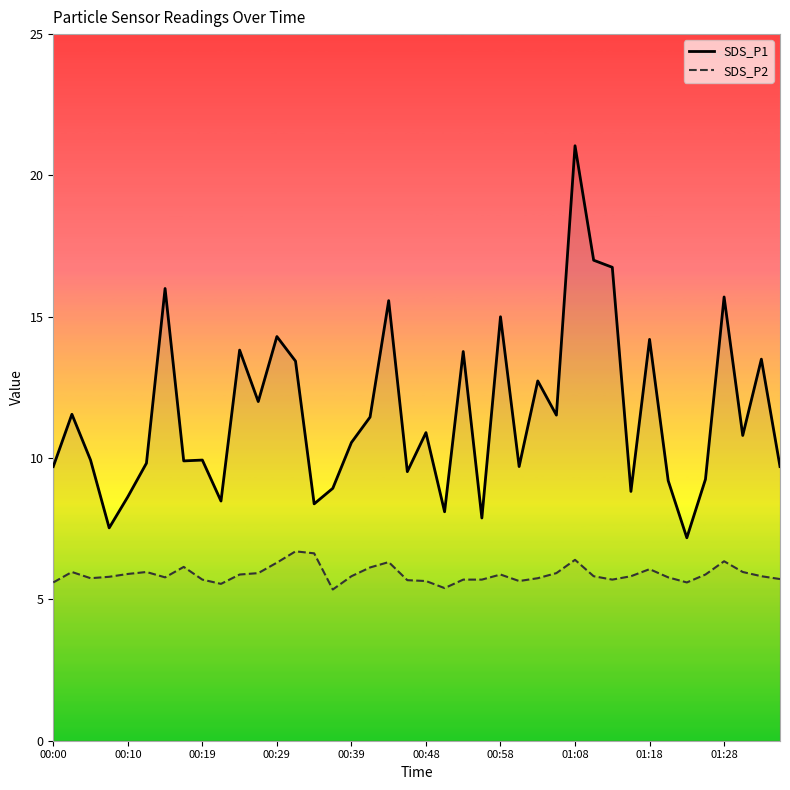

What is the greatest value displayed?

21.1